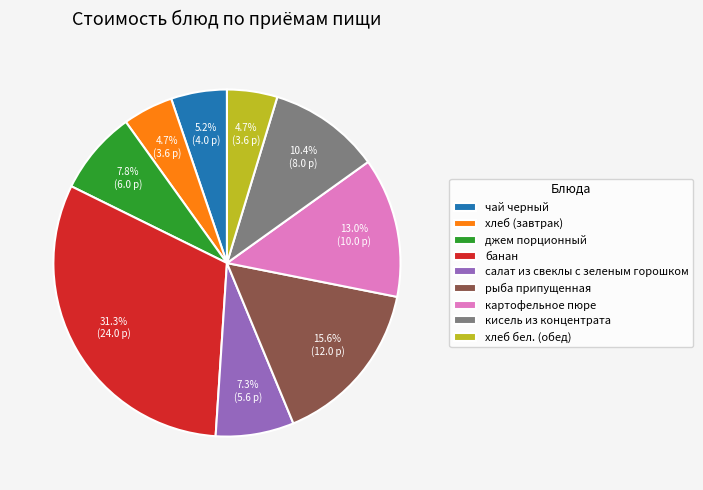

To the nearest percent, what portion does кисель из концентрата represent?

10%